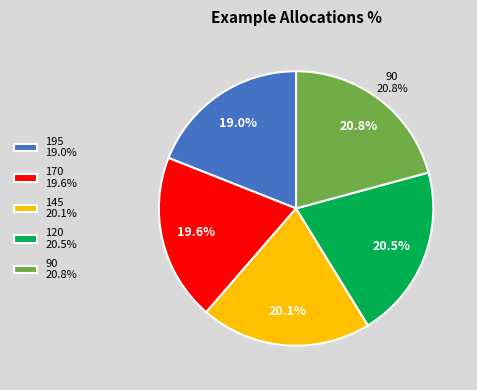

Count the number of slices in the pie.

5